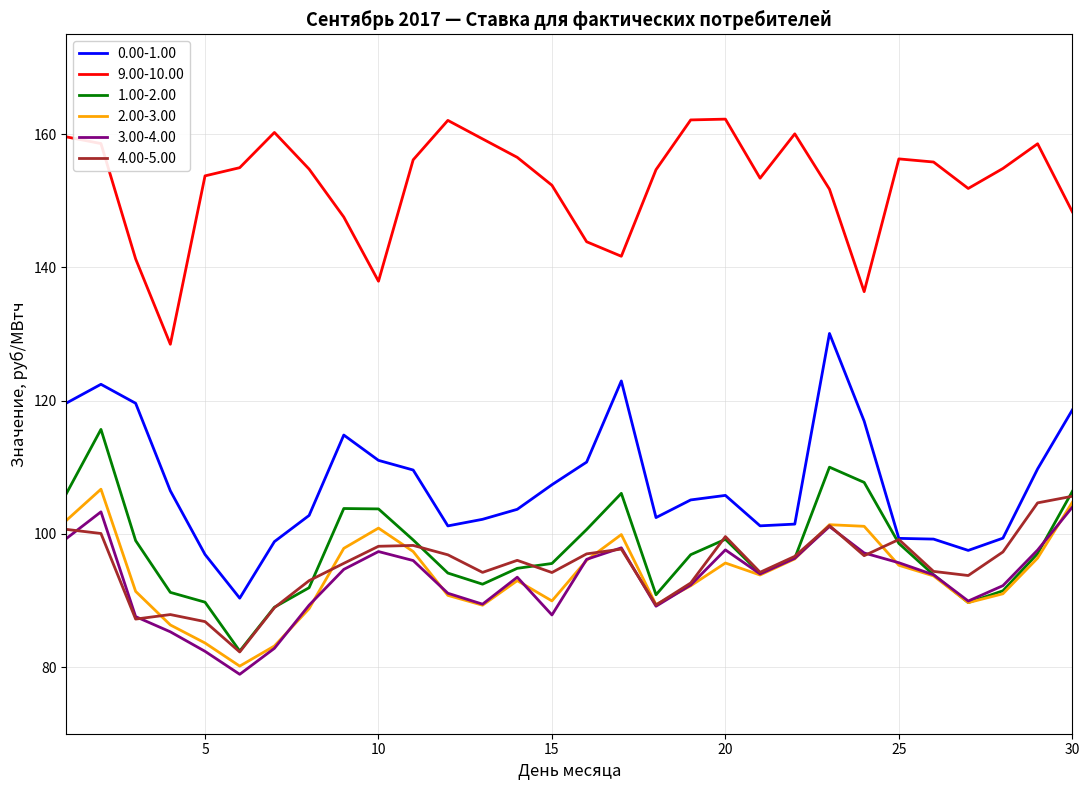

What is the minimum value shown in the chart?

78.9